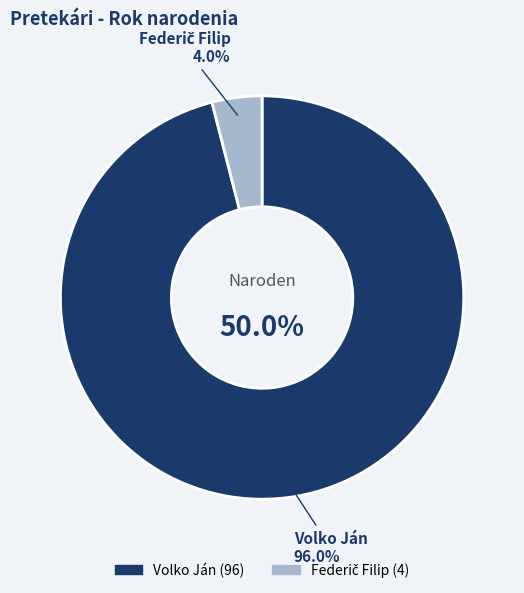

To the nearest percent, what is the combined percentage of Federič Filip and Volko Ján?

100%